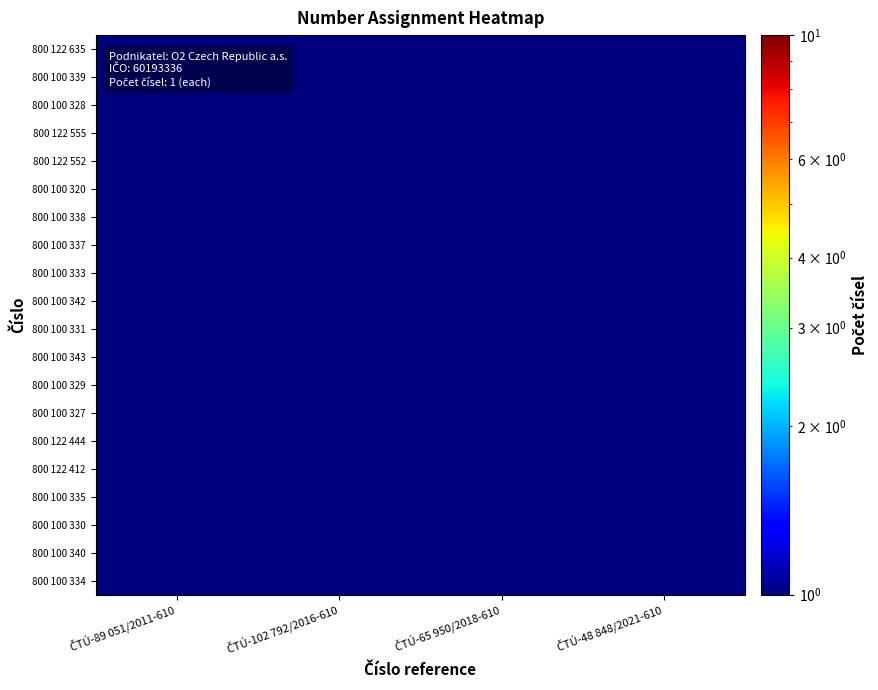

List the series in order of their peak value, lowest first.

800 122 635, 800 100 339, 800 100 328, 800 122 555, 800 122 552, 800 100 320, 800 100 338, 800 100 337, 800 100 333, 800 100 342, 800 100 331, 800 100 343, 800 100 329, 800 100 327, 800 122 444, 800 122 412, 800 100 335, 800 100 330, 800 100 340, 800 100 334